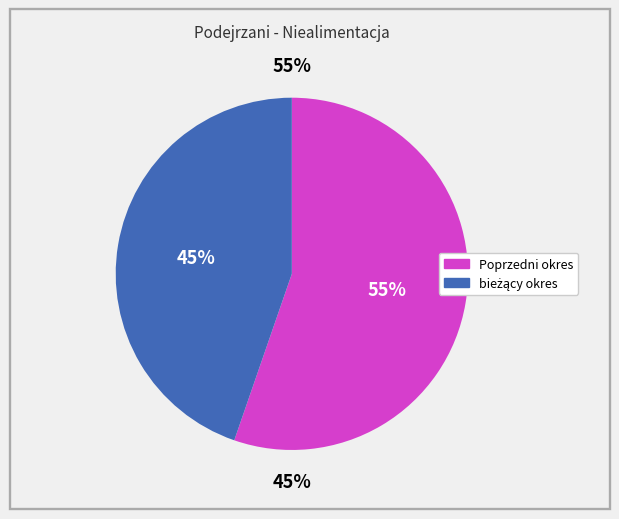

Which series has the largest range (max minus min)?

Poprzedni okres